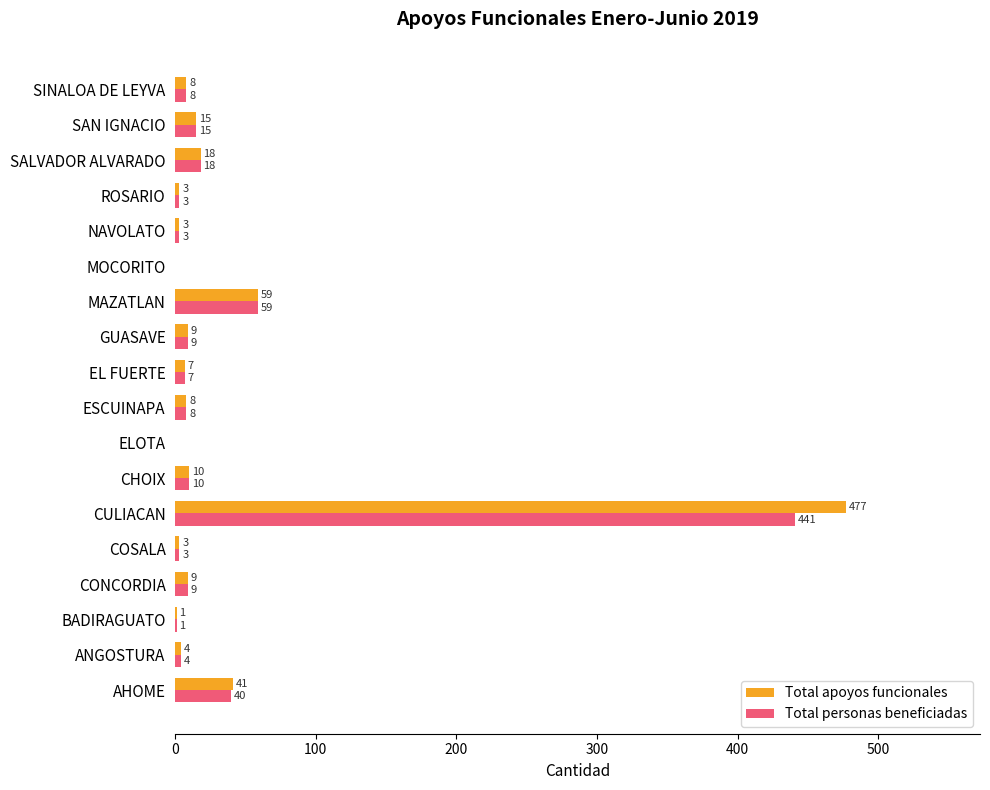

Count the number of data series in this chart.

2